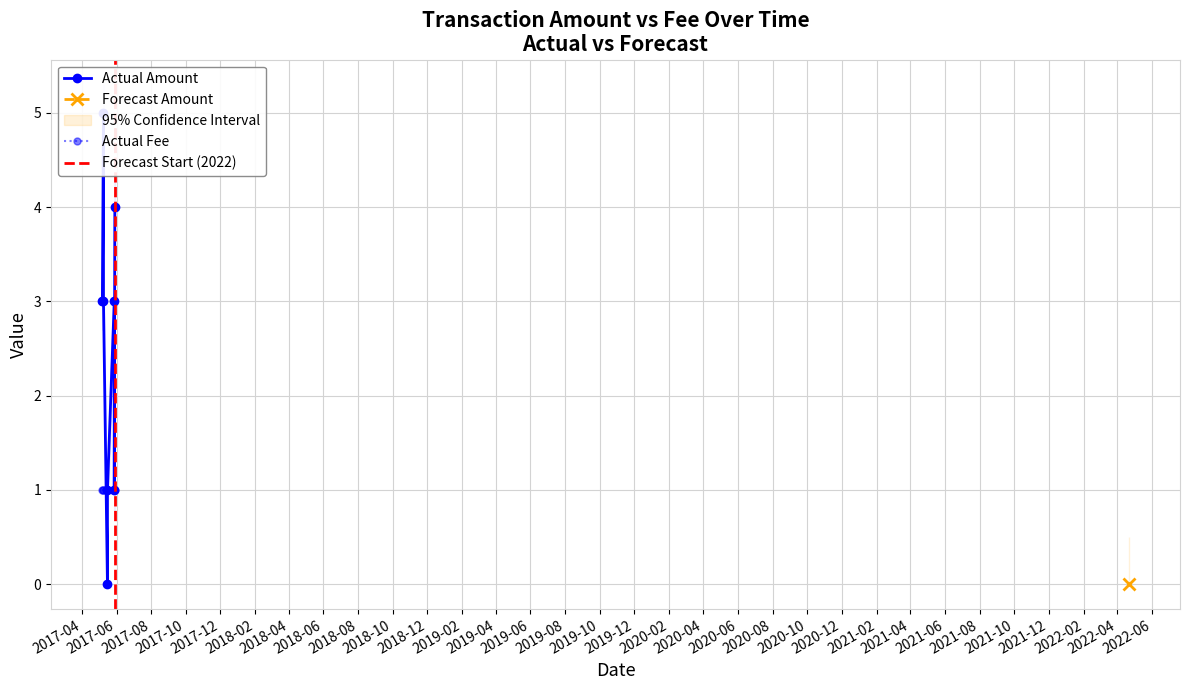

What is the difference between the Fee values at 2022-04-21 and 2017-05-16?

0.9